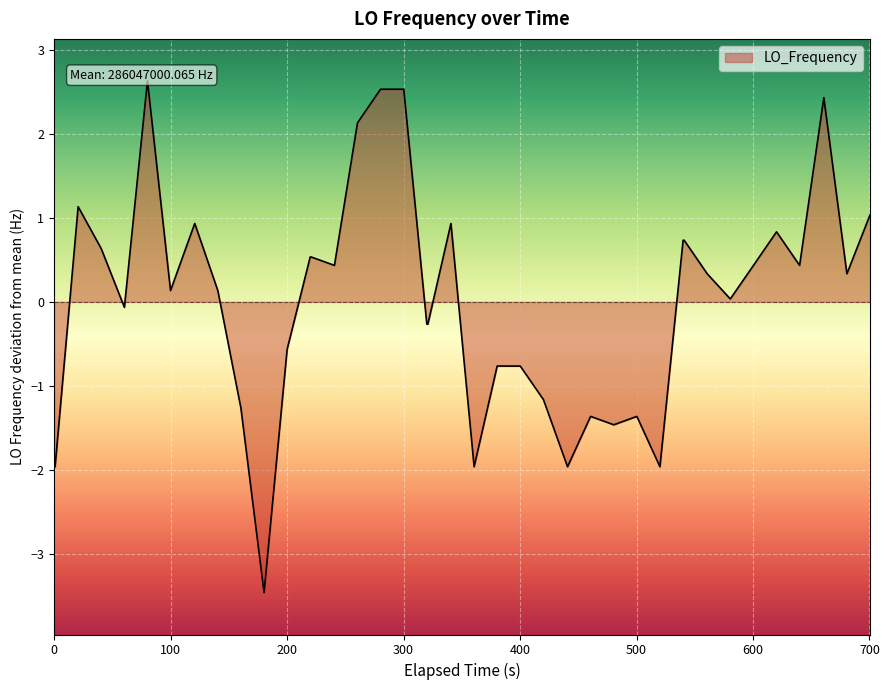

True or false: the data shows -3.1 at 29.

False